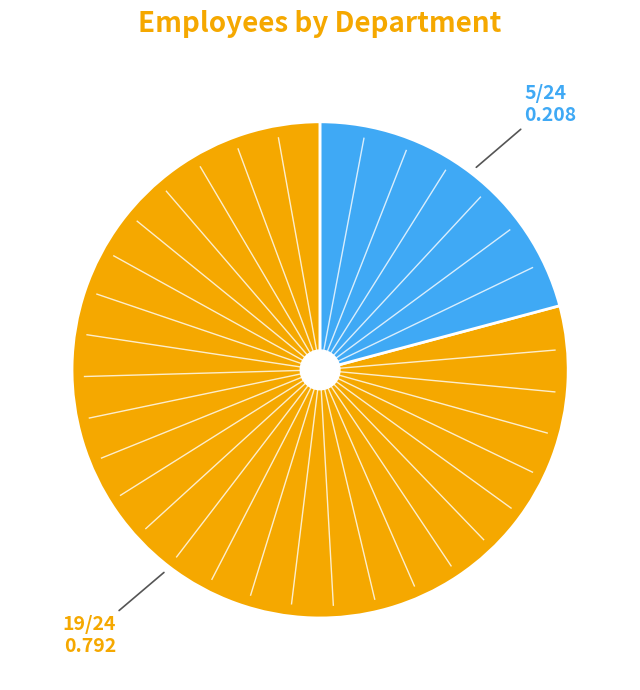

Does any single category account for the majority?

Yes